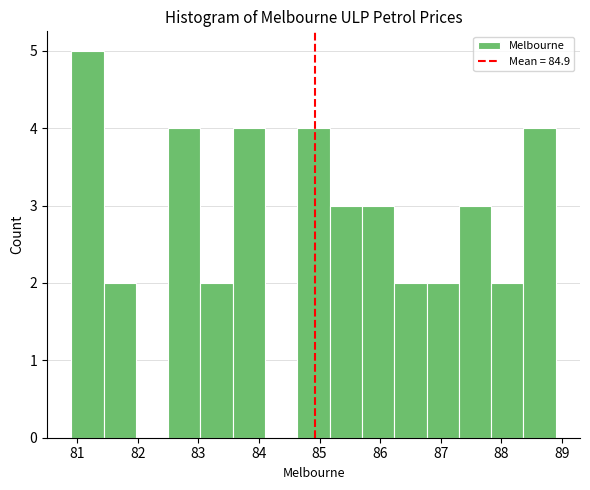

Reading left to right, transcribe this chart: for each bar, give the range it covers on the x-axis and its height. Neither the bar edges nor the heights are printed on the chart, so give them approximately, as read against the axes.

80.9 to 81.4: 5
81.4 to 82.0: 2
82.0 to 82.5: 0
82.5 to 83.0: 4
83.0 to 83.6: 2
83.6 to 84.1: 4
84.1 to 84.6: 0
84.6 to 85.2: 4
85.2 to 85.7: 3
85.7 to 86.2: 3
86.2 to 86.8: 2
86.8 to 87.3: 2
87.3 to 87.8: 3
87.8 to 88.4: 2
88.4 to 88.9: 4